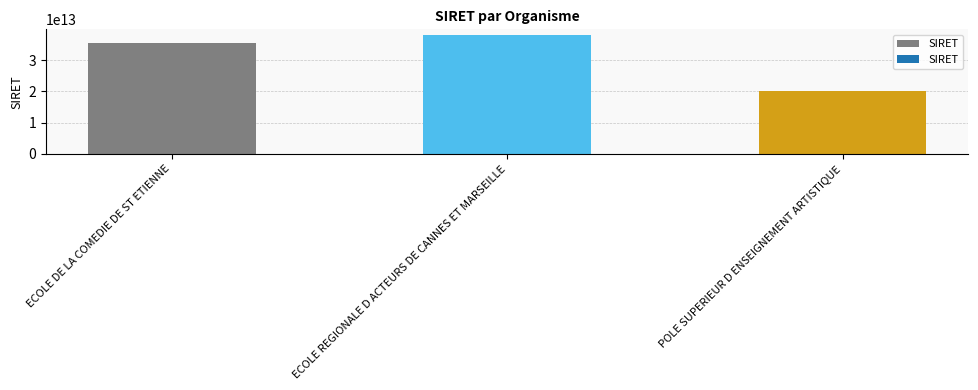

At which category does the chart reach its peak across all series?

ECOLE REGIONALE D ACTEURS DE CANNES ET MARSEILLE